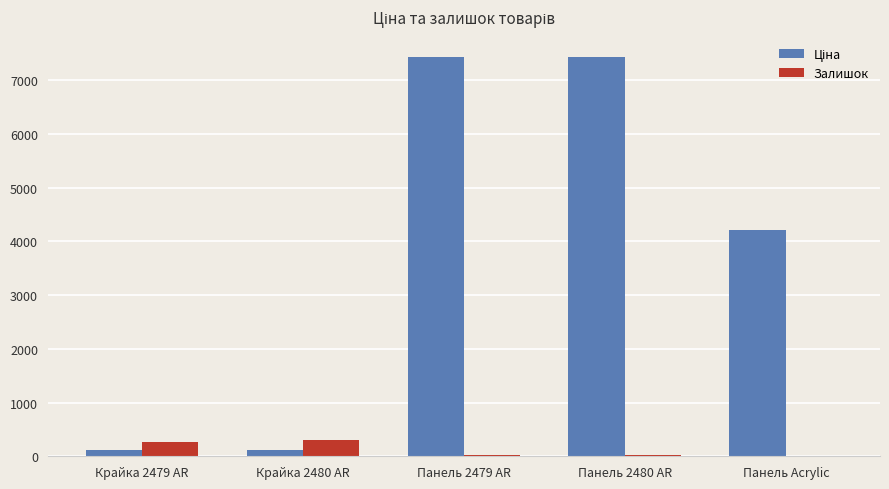

What is the greatest value displayed?

7436.2